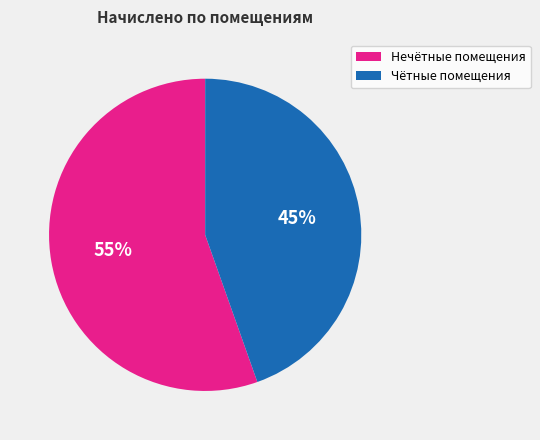

Is there a majority slice in this chart?

Yes